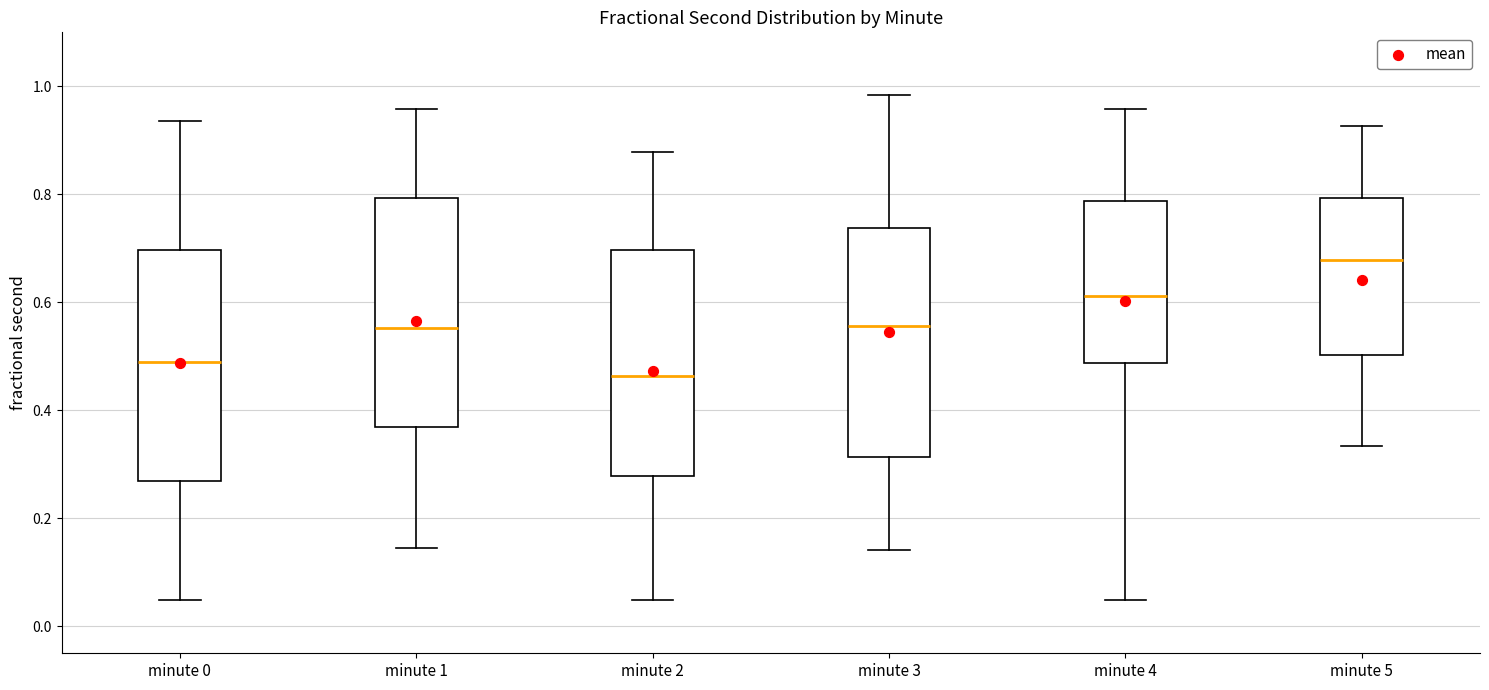

Where does the lower whisker of the box for minute 1 end on the y-axis? The values are not printed on the chart, so give them approximately, as read against the axis.

0.14